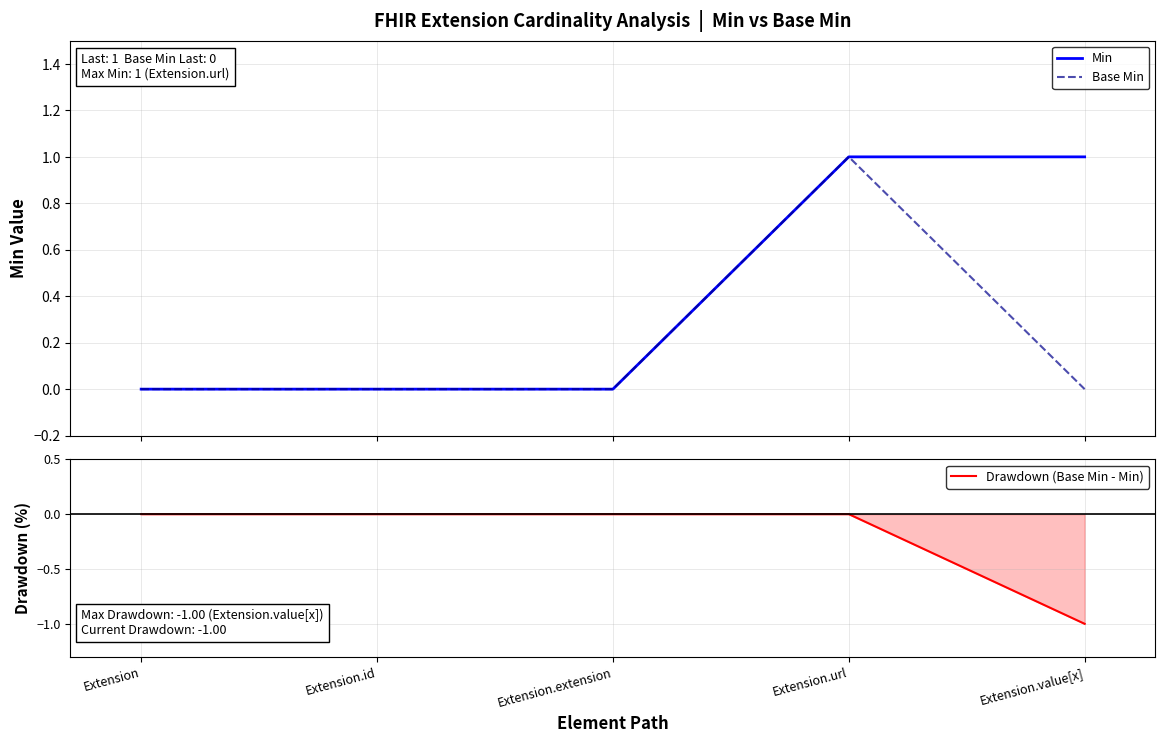

How many positive values does the Base Min series have?

1